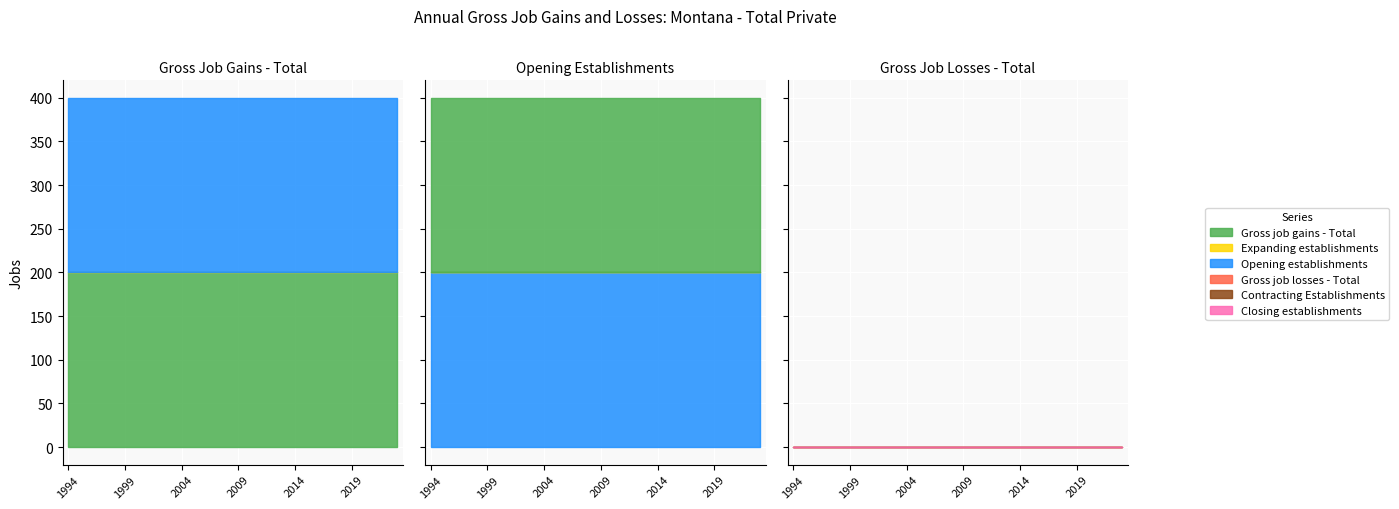

True or false: Gross job losses - Total has more than 2 points higher than both neighbors.

False